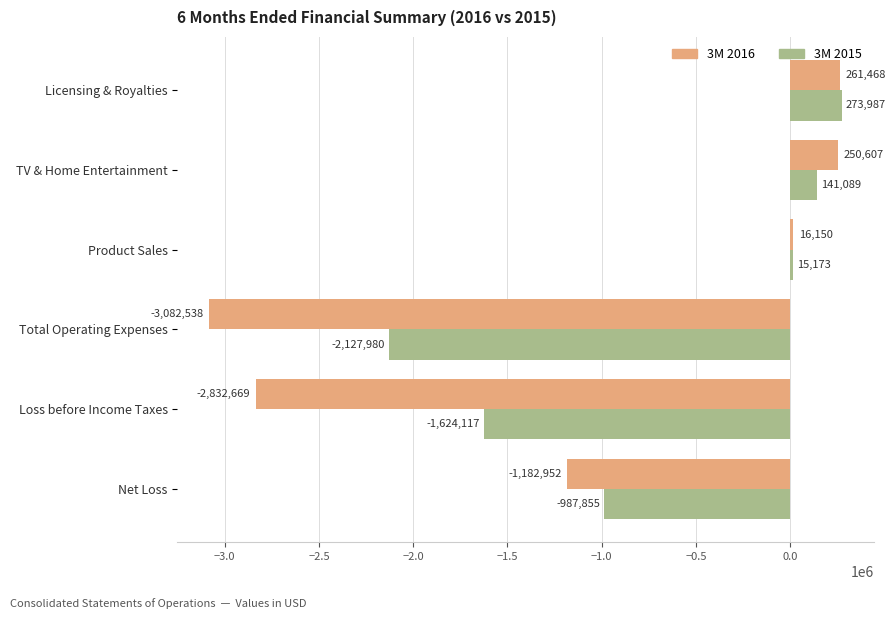

Which series has the widest spread of values?

3M 2016